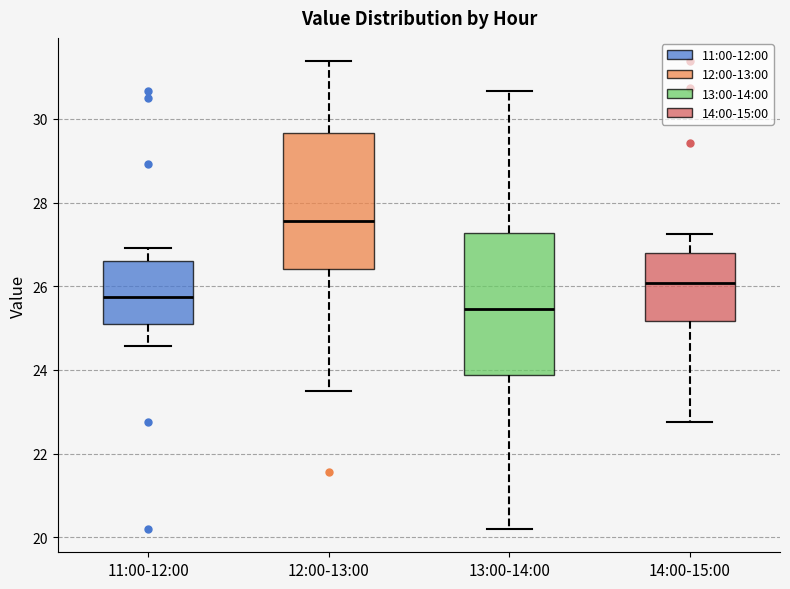

Which box has the lowest median line?

13:00-14:00